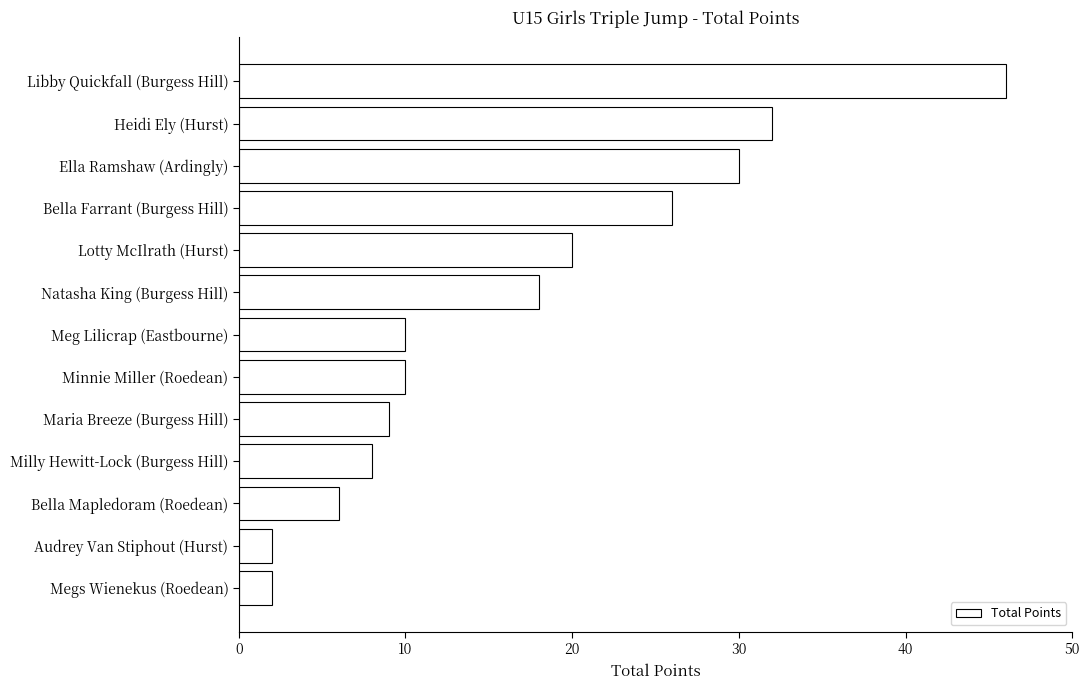

Reading top to bottom, what are all the values shown in this chart?

Libby Quickfall (Burgess Hill)=46	Heidi Ely (Hurst)=32	Ella Ramshaw (Ardingly)=30	Bella Farrant (Burgess Hill)=26	Lotty McIlrath (Hurst)=20	Natasha King (Burgess Hill)=18	Meg Lilicrap (Eastbourne)=10	Minnie Miller (Roedean)=10	Maria Breeze (Burgess Hill)=9	Milly Hewitt-Lock (Burgess Hill)=8	Bella Mapledoram (Roedean)=6	Audrey Van Stiphout (Hurst)=2	Megs Wienekus (Roedean)=2